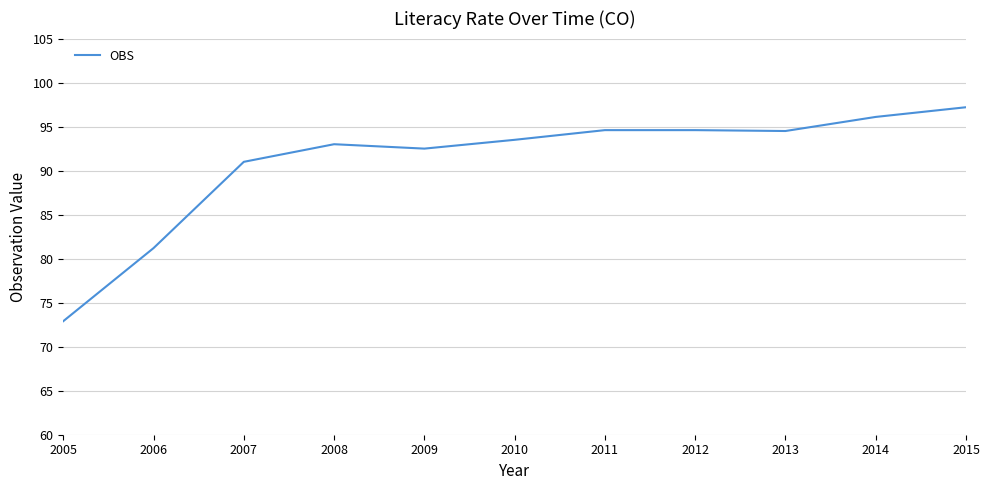

Where is the data nearest to the value 85?

2006